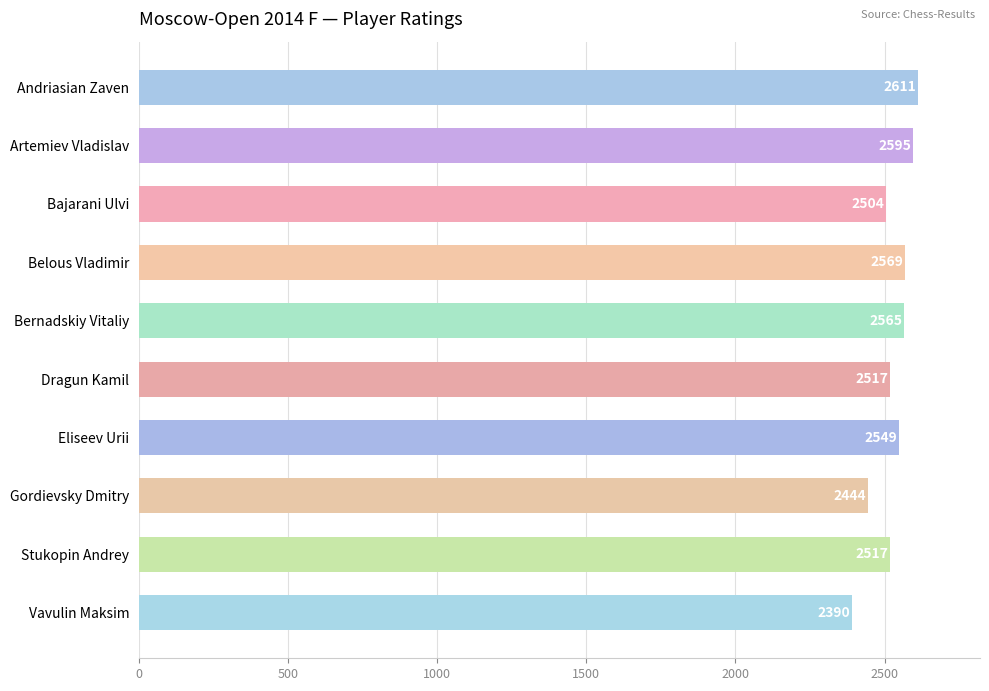

Between Artemiev Vladislav and Belous Vladimir, which is larger?

Artemiev Vladislav